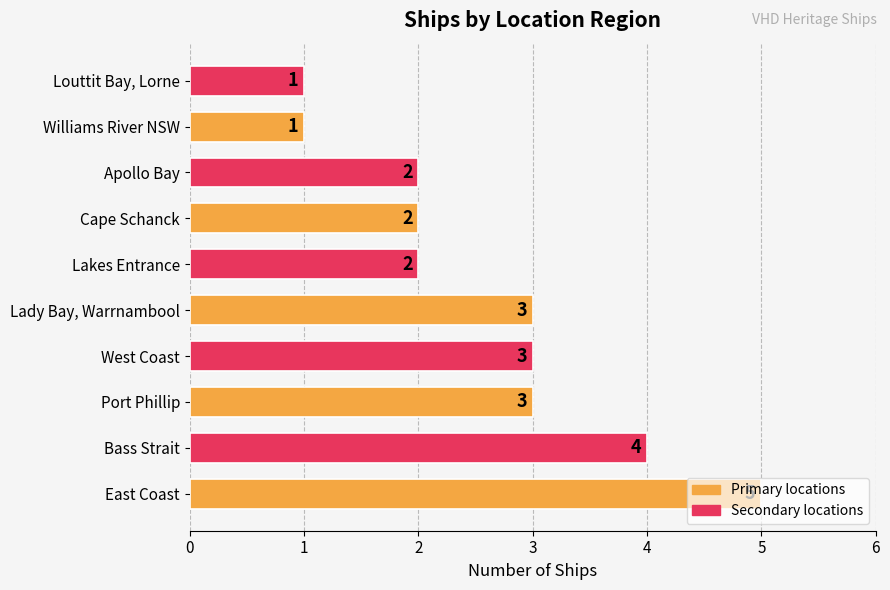

Approximately how many times larger is the value at Lady Bay, Warrnambool compared to Lakes Entrance?

1.5